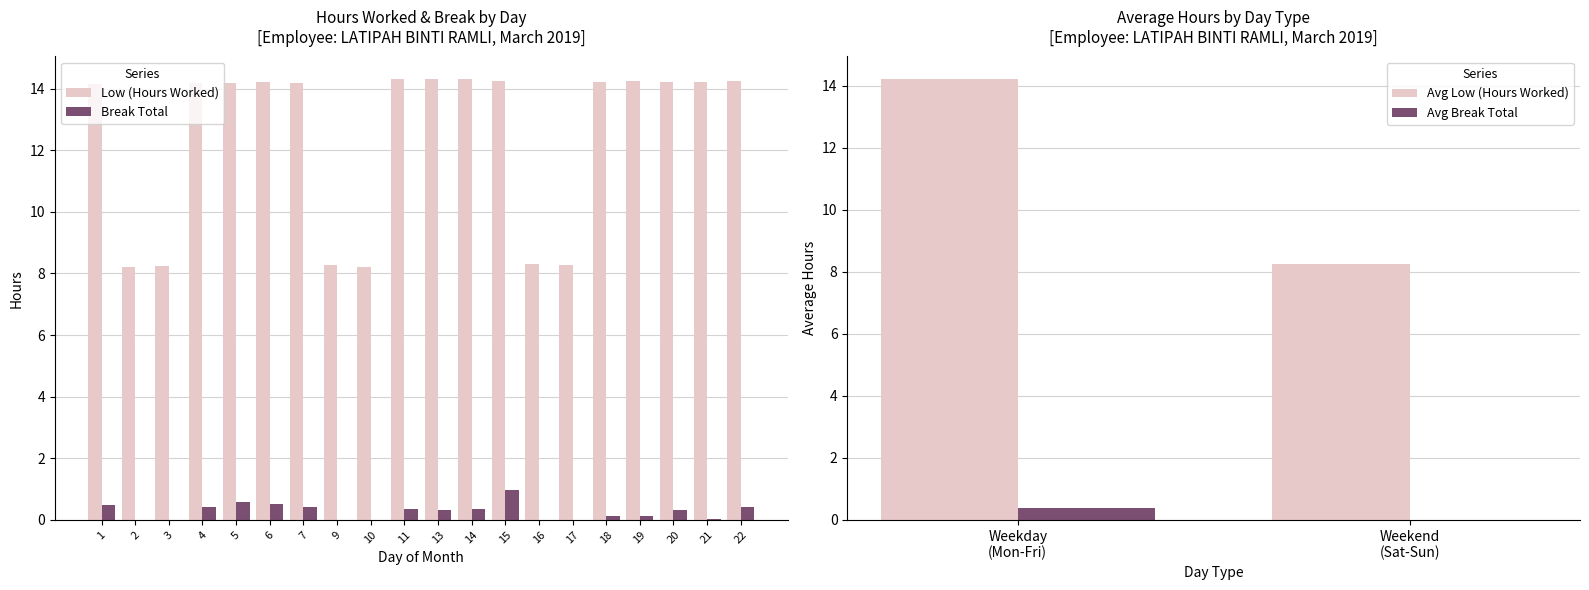

Rank the series by their average value, from lowest to highest.

Break Total, Low (Hours Worked)